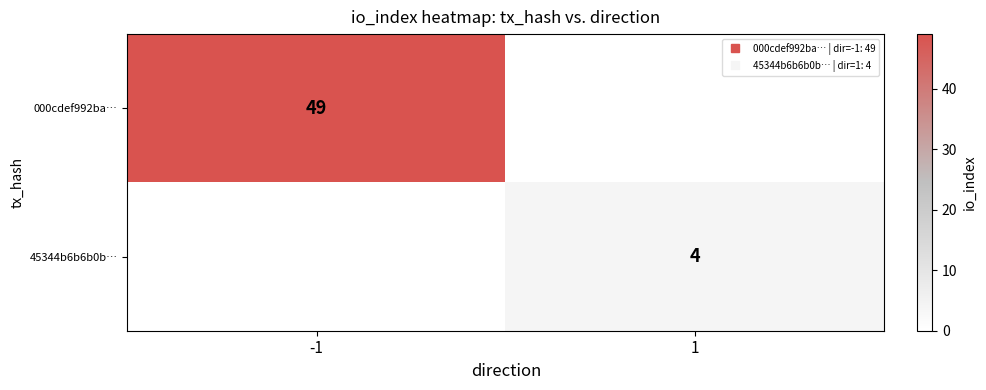

What is the sum of the 000cdef992ba… values at -1 and 1?

49